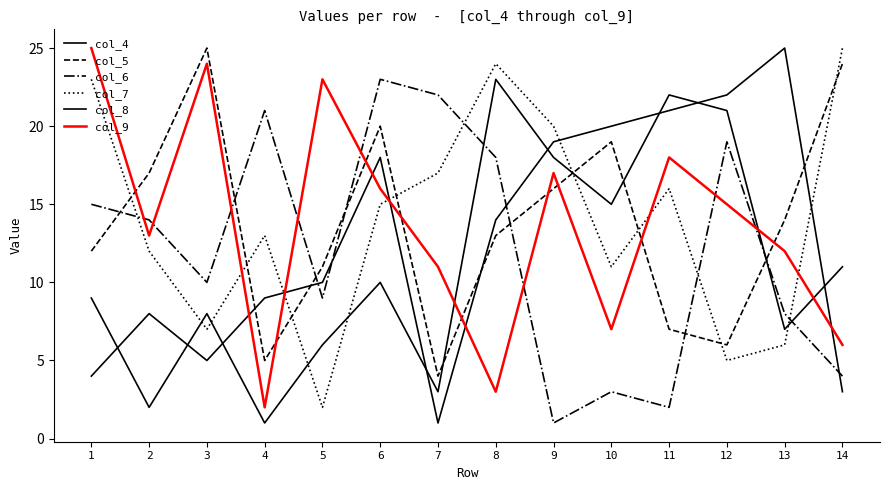

How many values in the col_4 series are below 10?

7